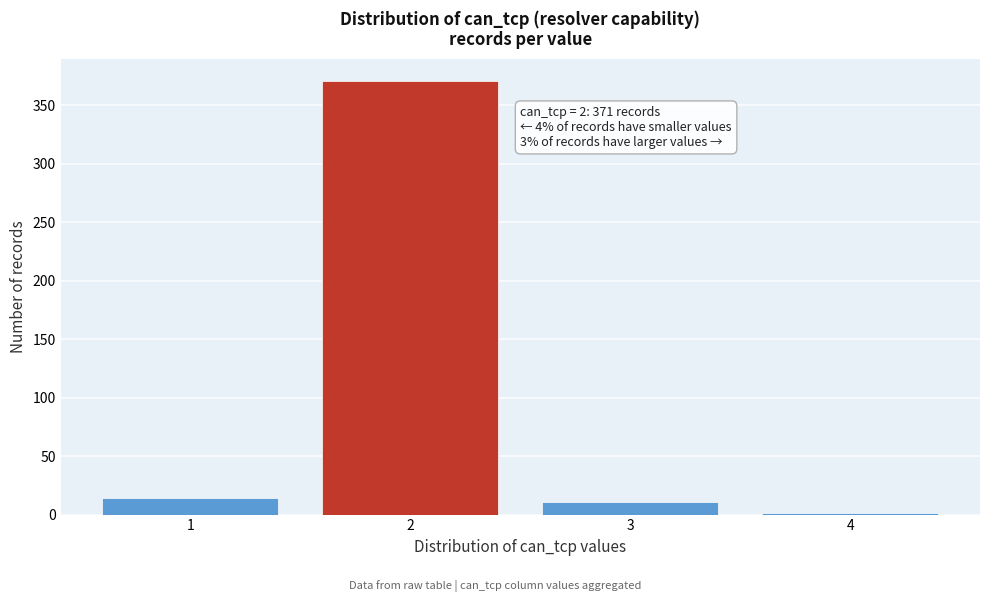

Reading left to right, list all the values displayed in this chart.

1=14	2=371	3=11	4=1